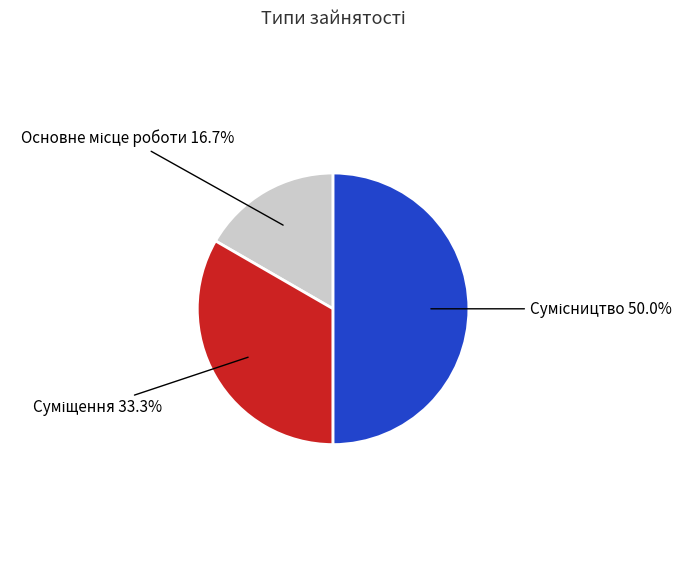

How many segments does this pie chart have?

3